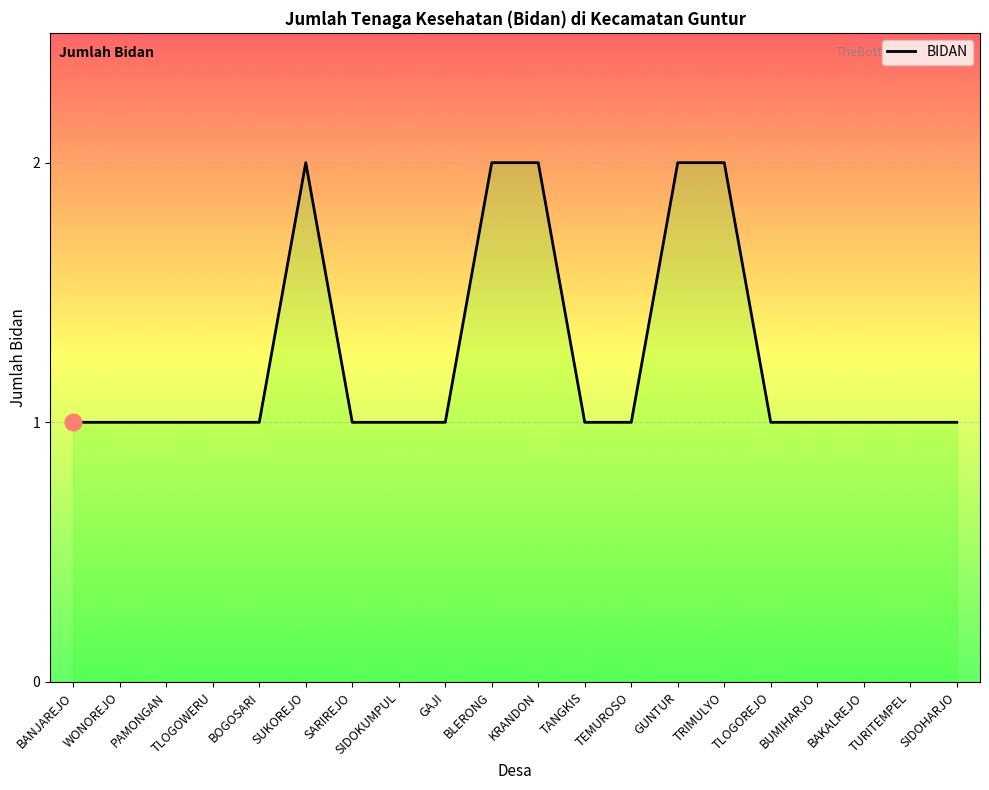

Count the number of data series in this chart.

1